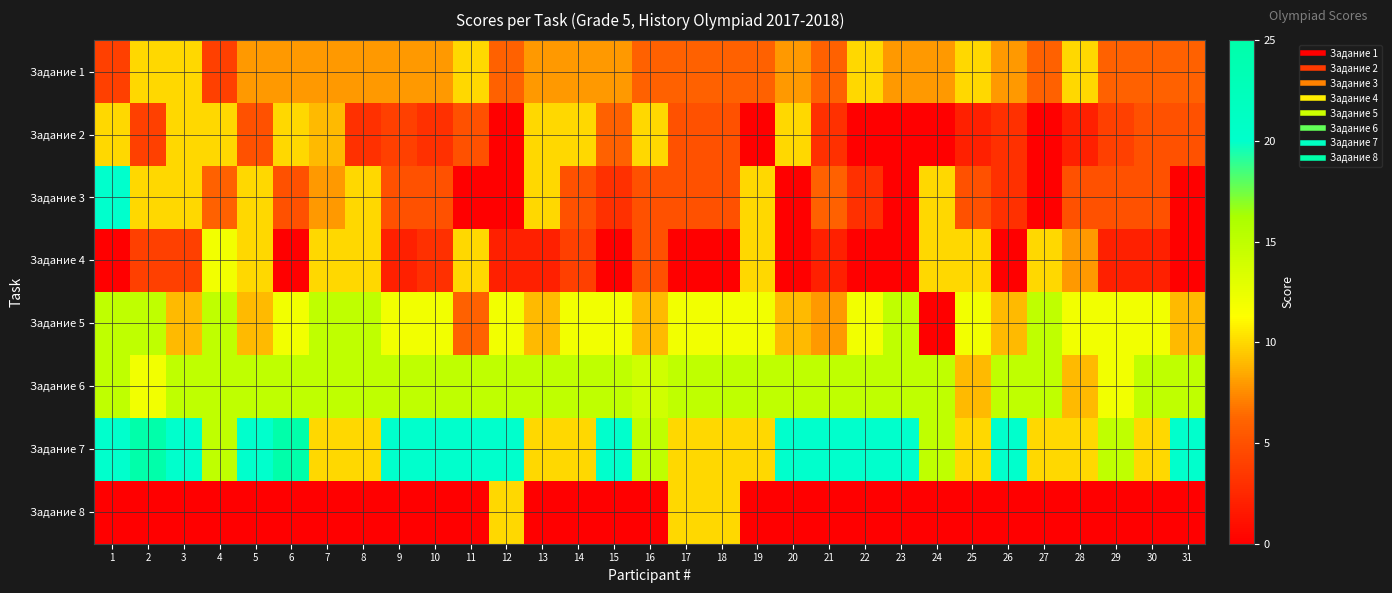

What is the spread (max minus min) of values at 7?

15